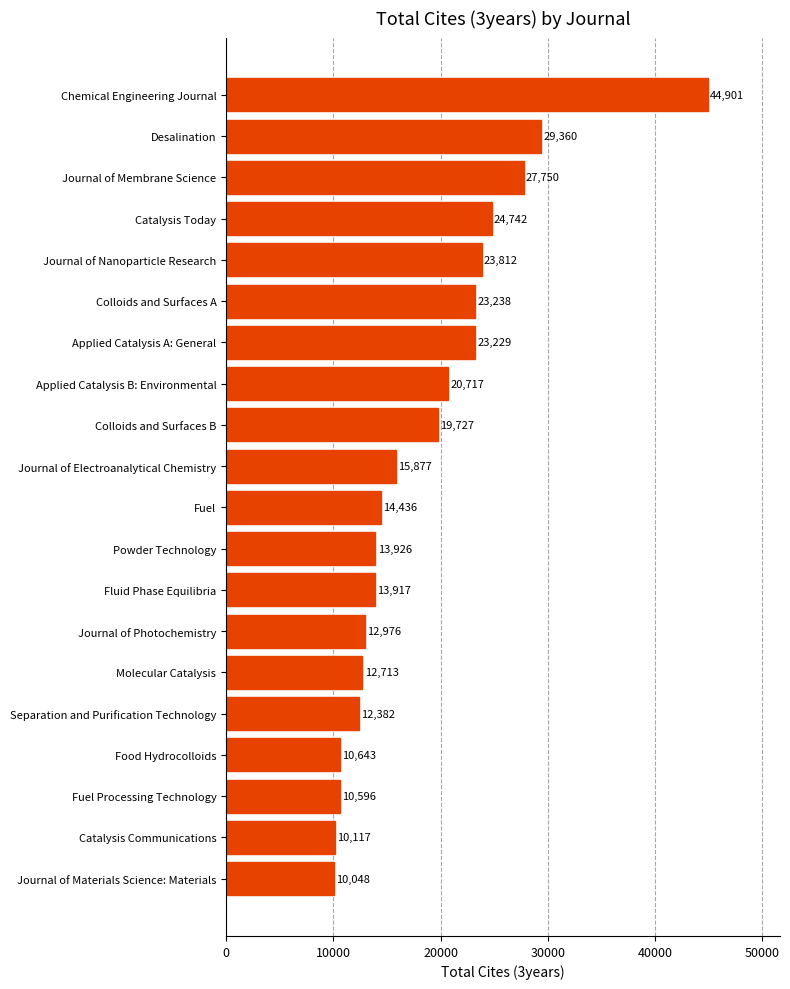

Where is the data nearest to the value 27474?

Journal of Membrane Science